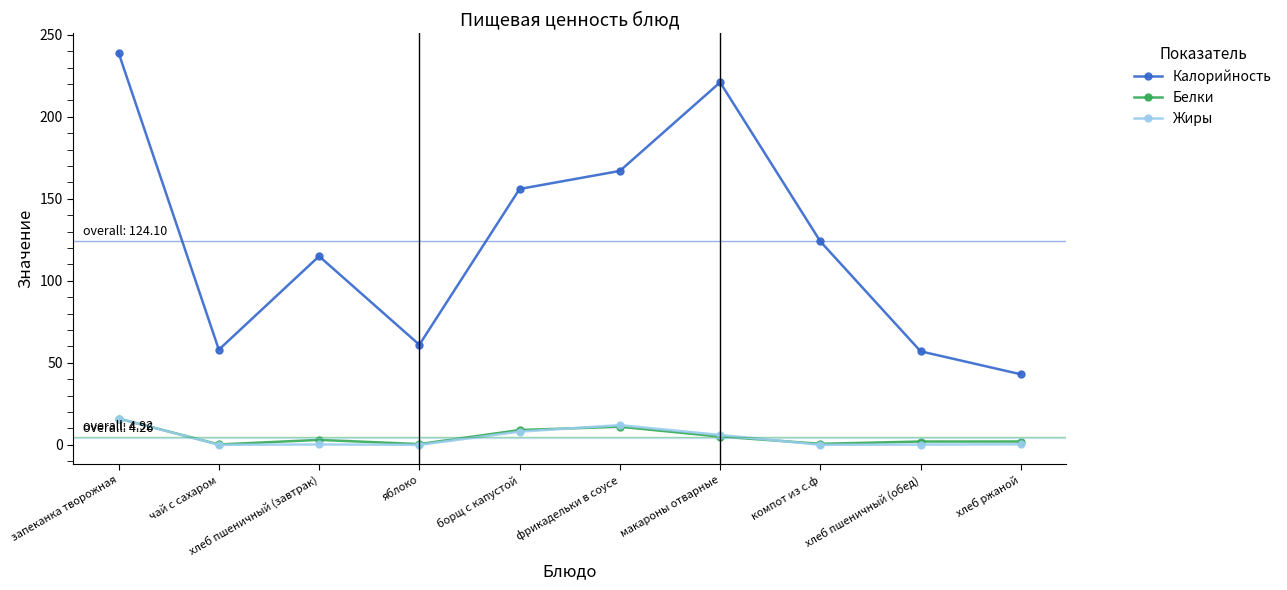

What is the greatest value displayed?

239.0